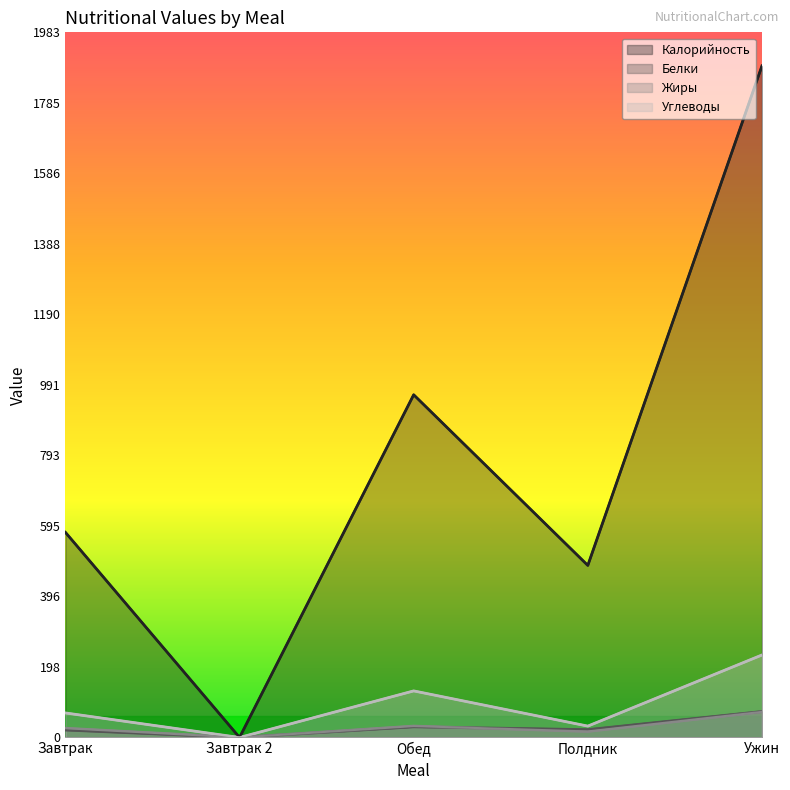

How many lines are shown in the chart?

4